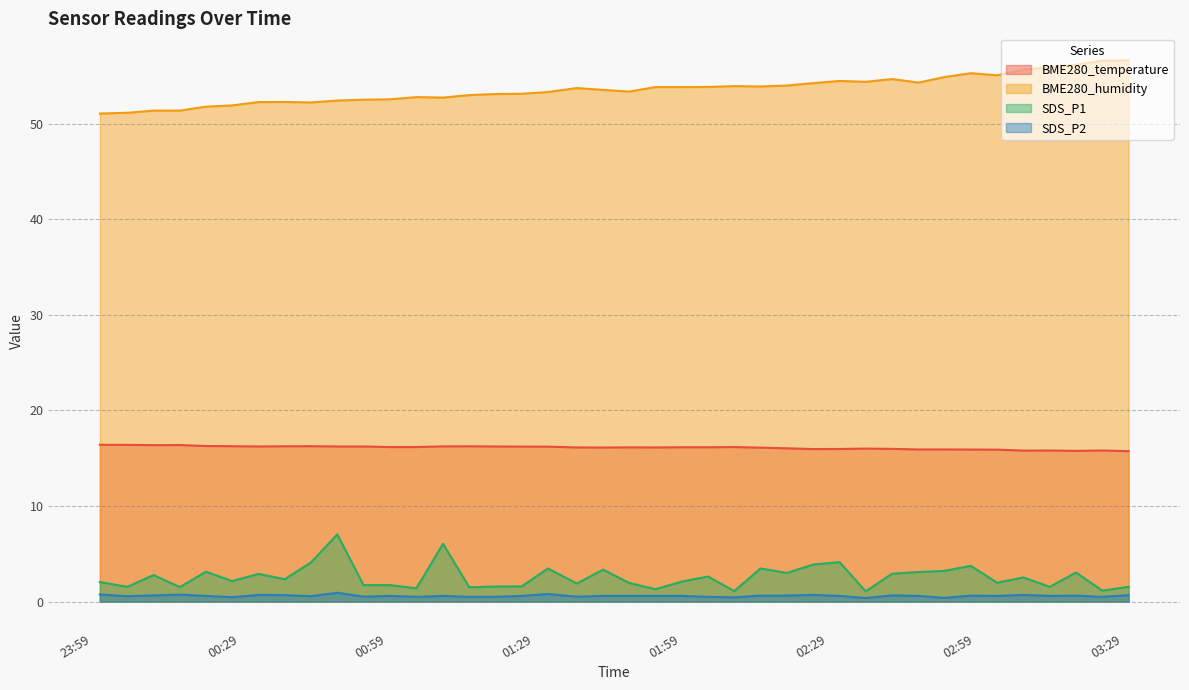

True or false: SDS_P2 and SDS_P1 intersect in this chart.

False